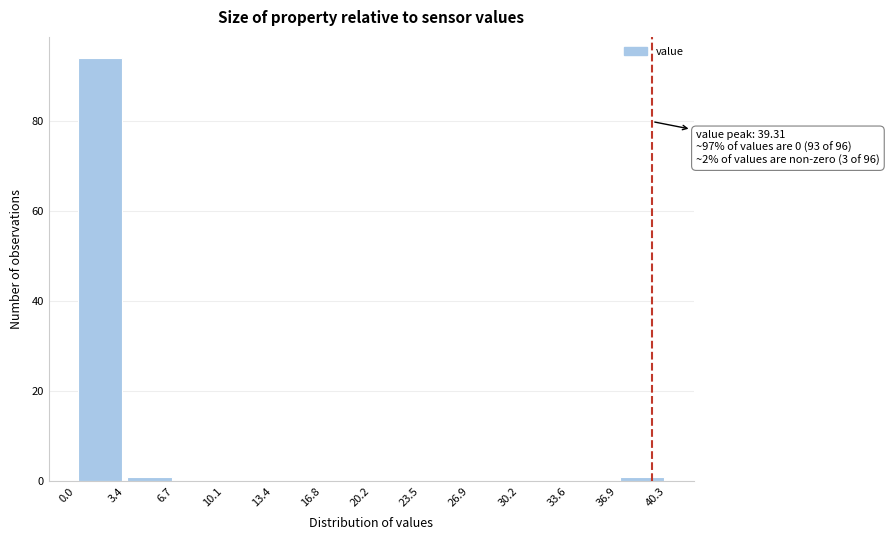

Which range on the x-axis has the tallest bar?

0.0 to 3.4